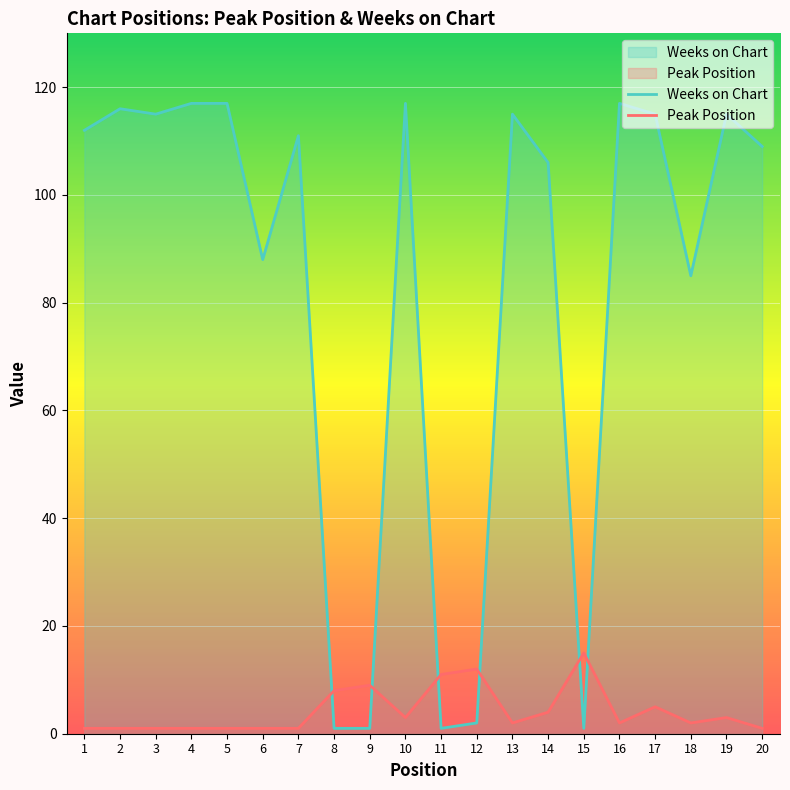

Where is the first local maximum for Peak Position?

9